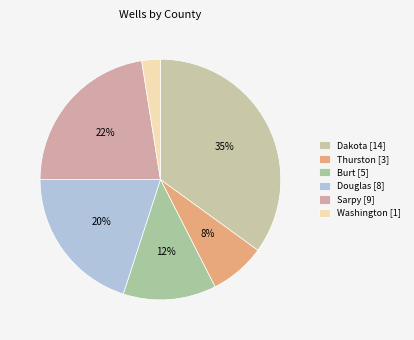

The Burt slice represents 6% of the pie. True or false?

False